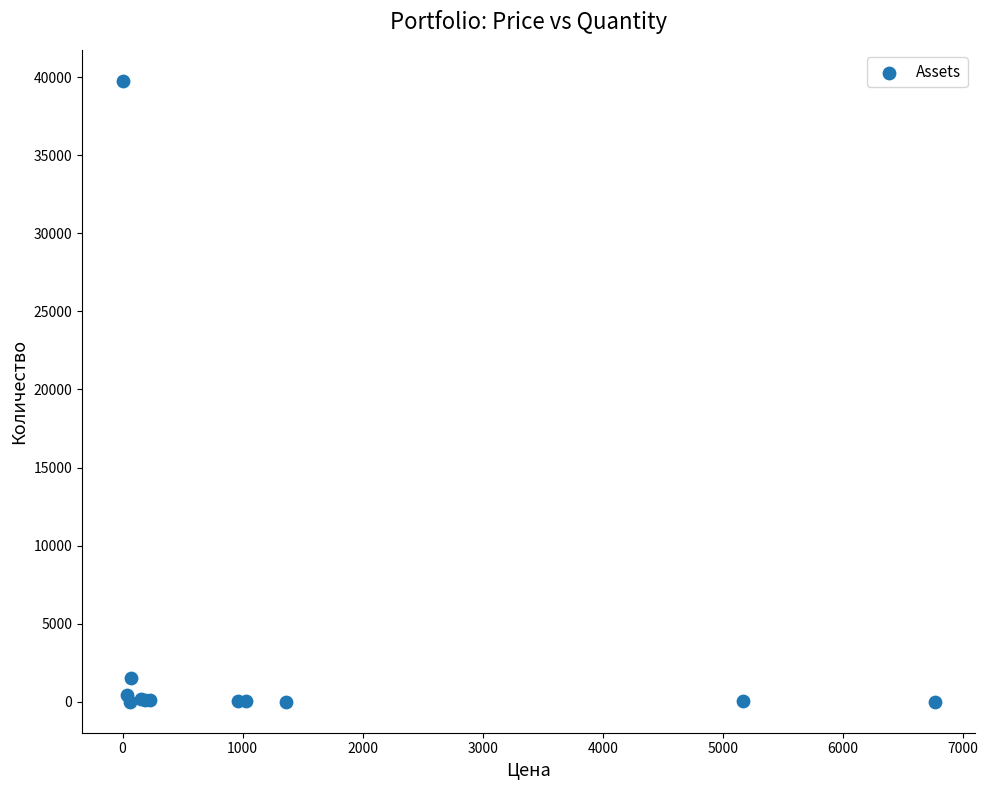

What Y value in the scatter plot is closest to 19882?

1500